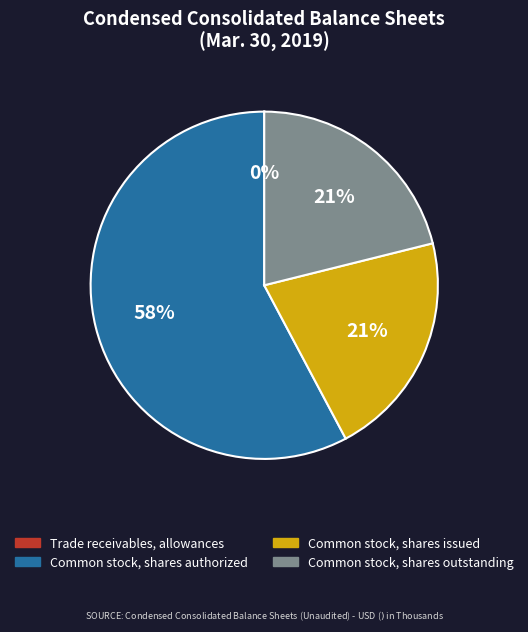

What percentage is the Common stock, shares issued slice, to the nearest percent?

21%